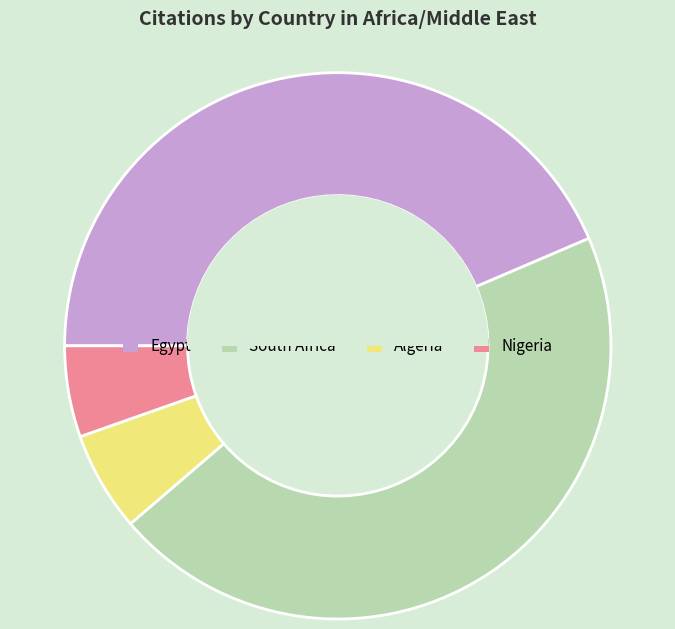

Is there any slice that represents more than half of the pie?

No